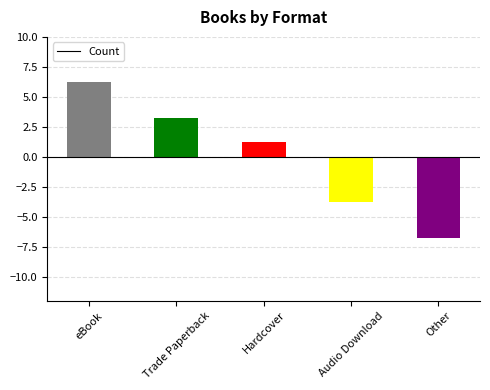

List the labels in order of value, largest first.

eBook, Trade Paperback, Hardcover, Audio Download, Other